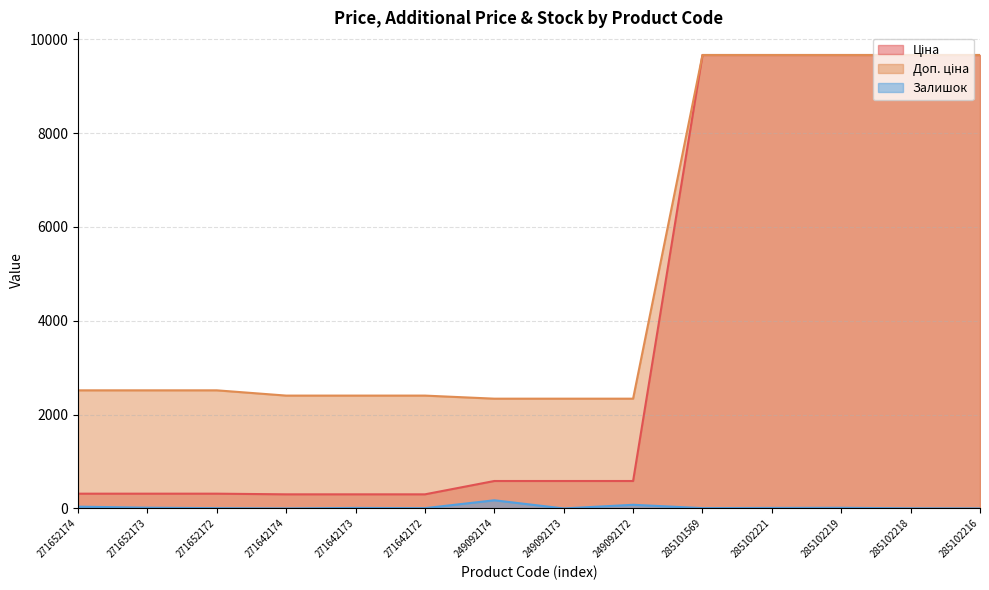

What is the highest value of the Доп. ціна series?

9664.7